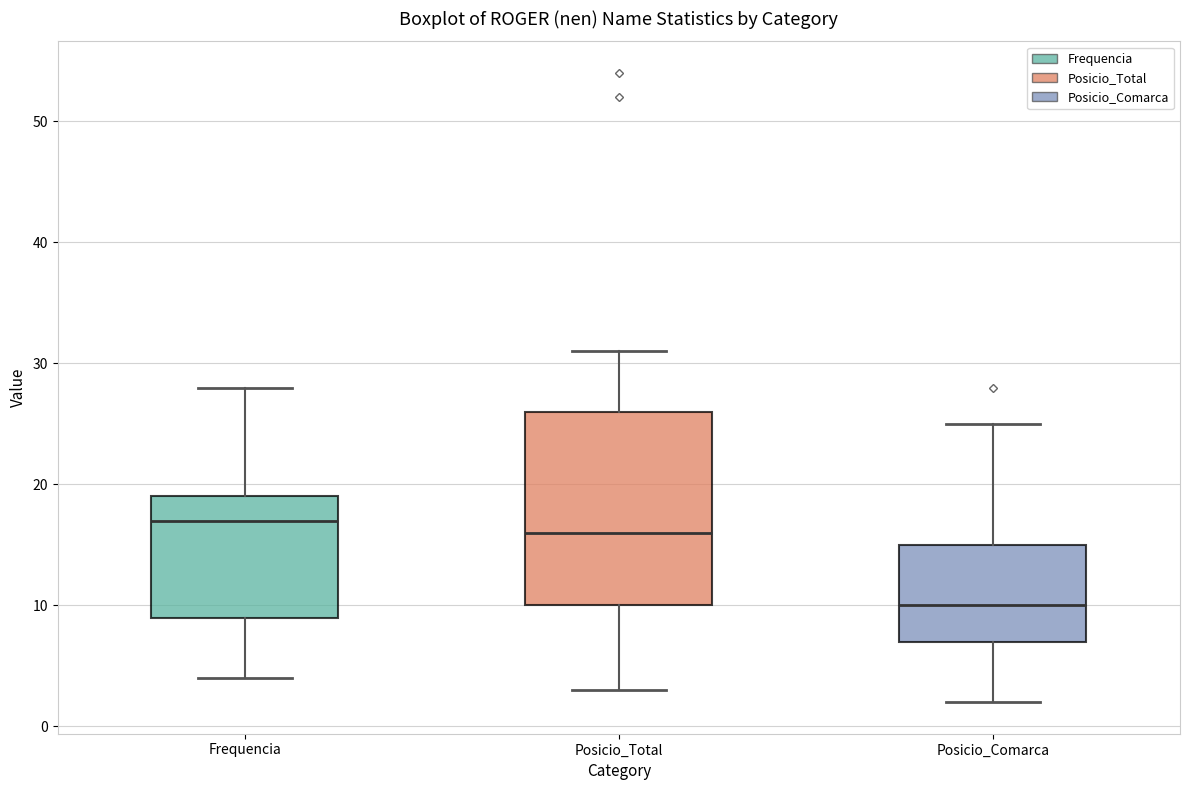

Reading left to right, transcribe this box plot: for each box, give where its median line is, the range the box spans, and where its two whiskers end, as read against the y-axis. The values are not printed on the chart, so give them approximately, as read against the axis.

Frequencia: median 17, box 9 to 19, whiskers 4 to 28
Posicio_Total: median 16, box 10 to 26, whiskers 3 to 31
Posicio_Comarca: median 10, box 7 to 15, whiskers 2 to 25